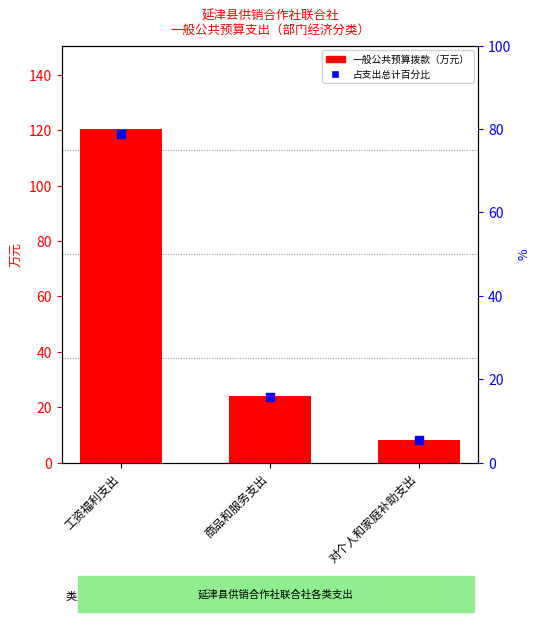

Which series reaches the maximum Y coordinate?

一般公共预算拨款（万元）